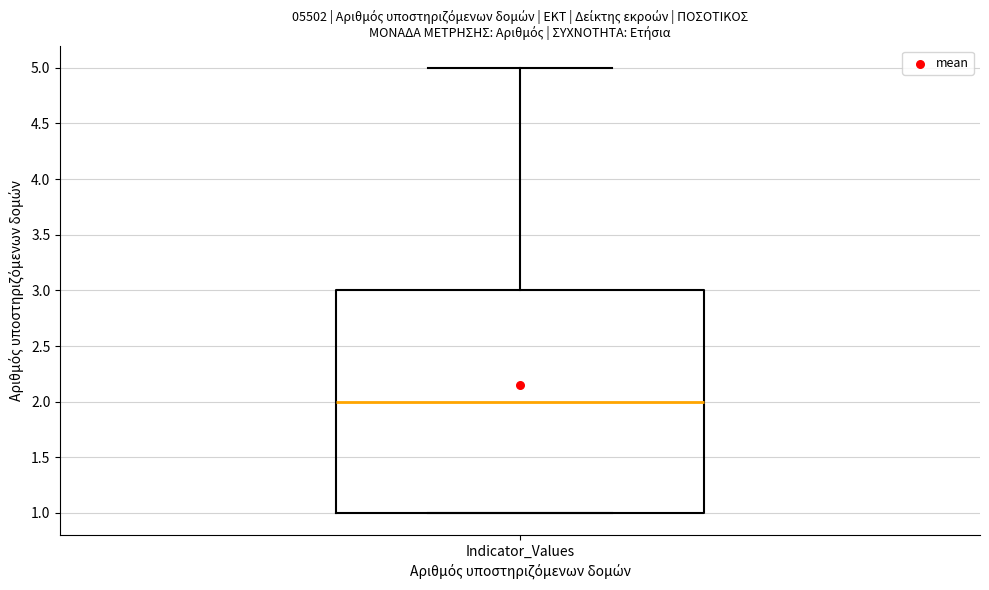

Transcribe this box plot: give where the median line is, the range the box spans, and where the two whiskers end, as read against the y-axis. The values are not printed on the chart, so give them approximately, as read against the axis.

median 2, box 1 to 3, whiskers 1 to 5